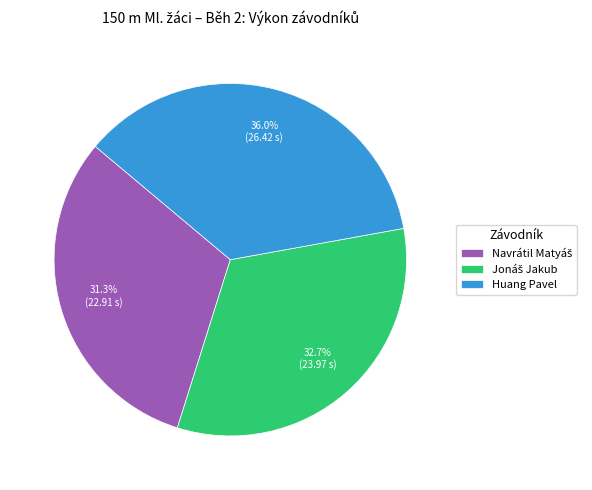

Does Huang Pavel account for over 50% of the chart?

No